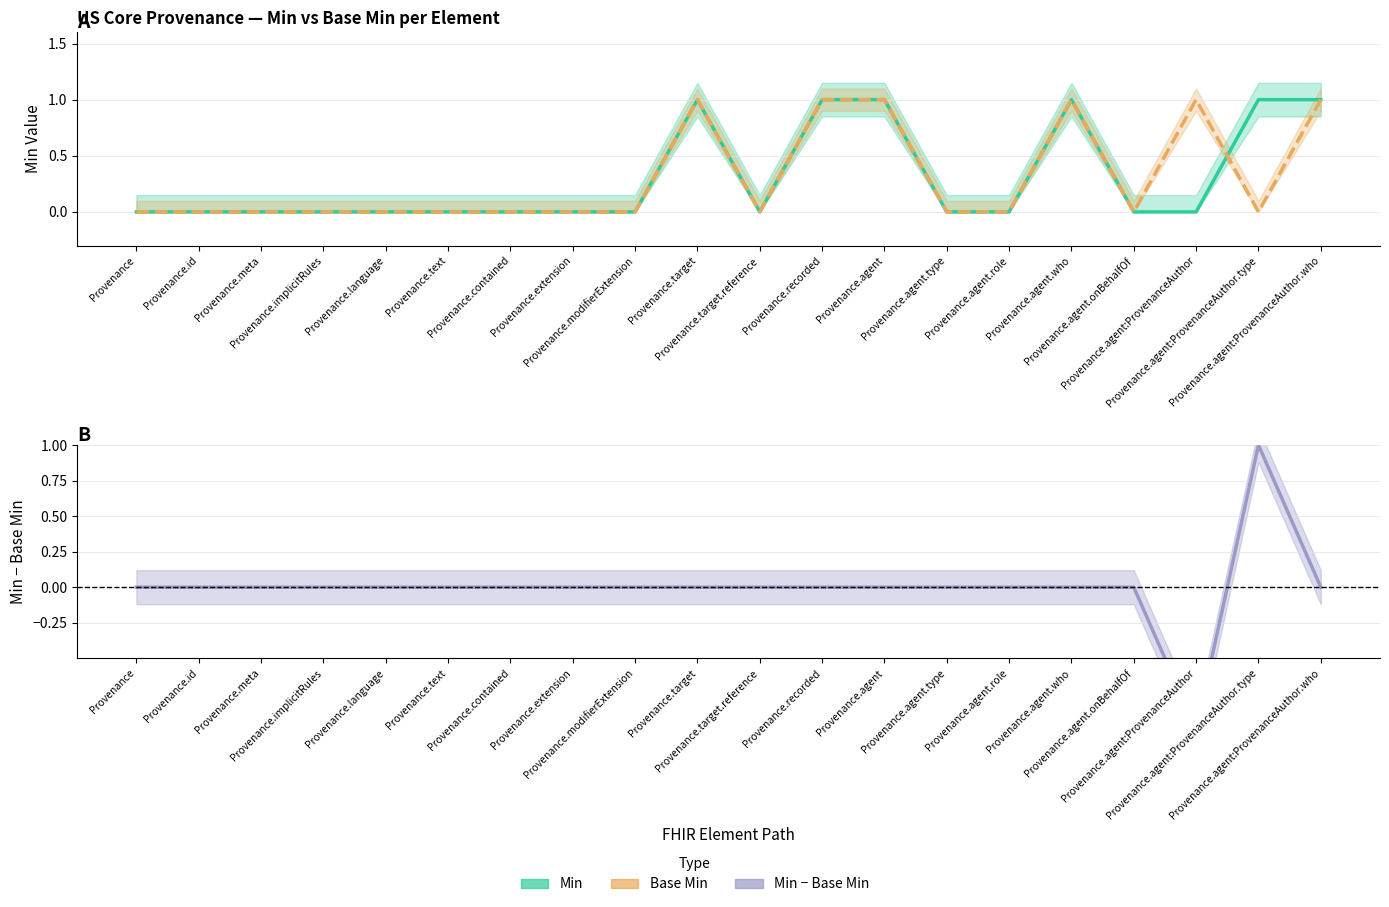

Which series has the largest total across all categories?

Min